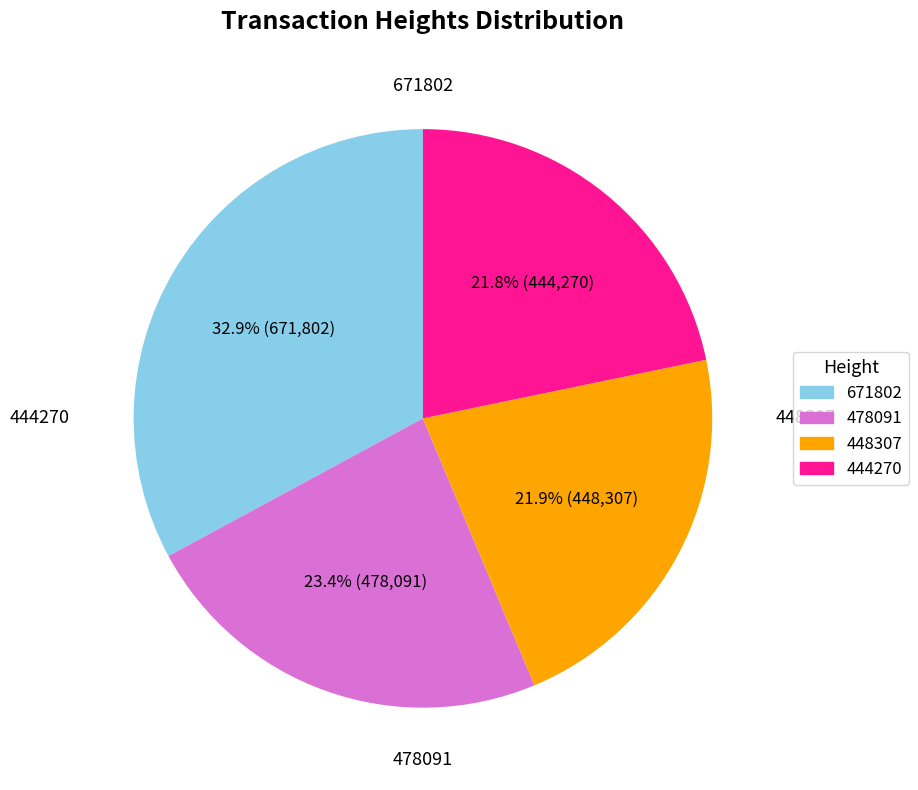

Approximately how many times larger is the value at 478091 compared to 444270?

1.1